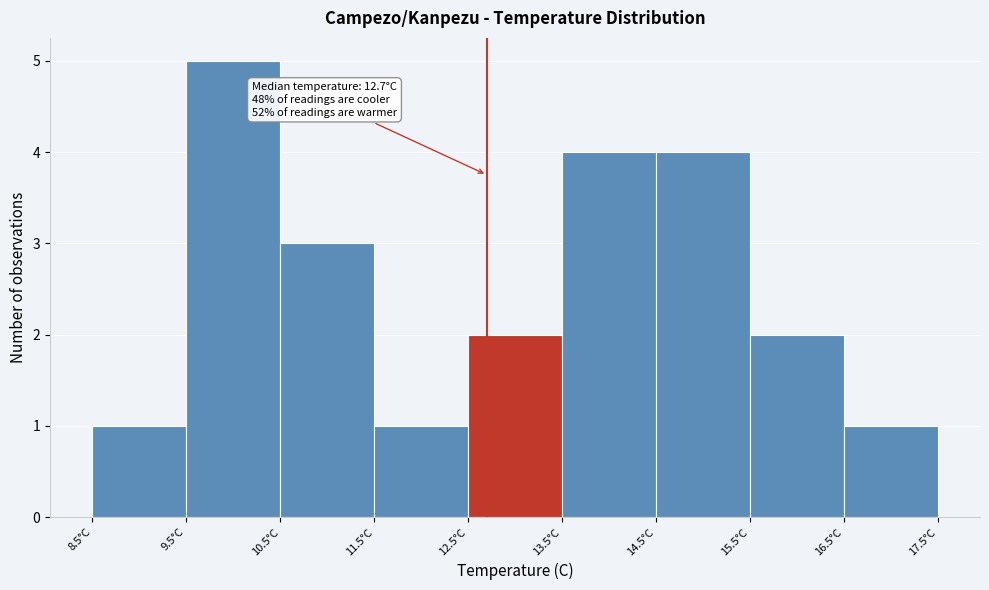

Over which range of the x-axis is the bar tallest?

9.5 to 10.5